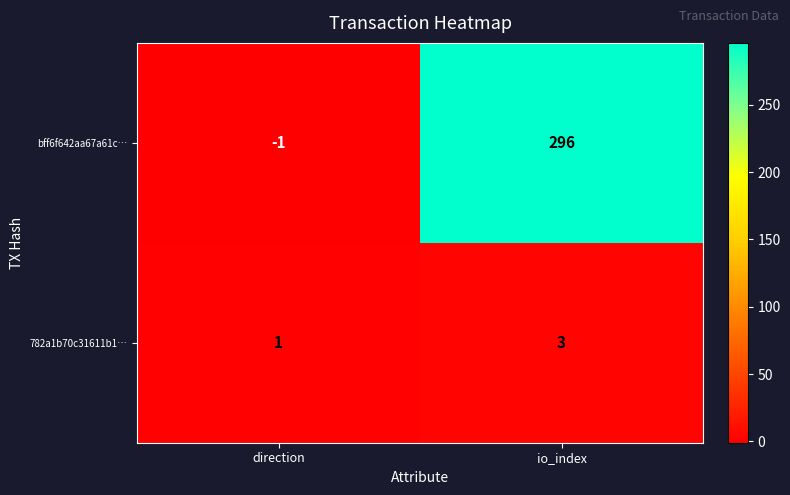

Reading left to right, what are all the values shown in this chart?

bff6f642aa67a61c…: -1	296
782a1b70c31611b1…: 1	3